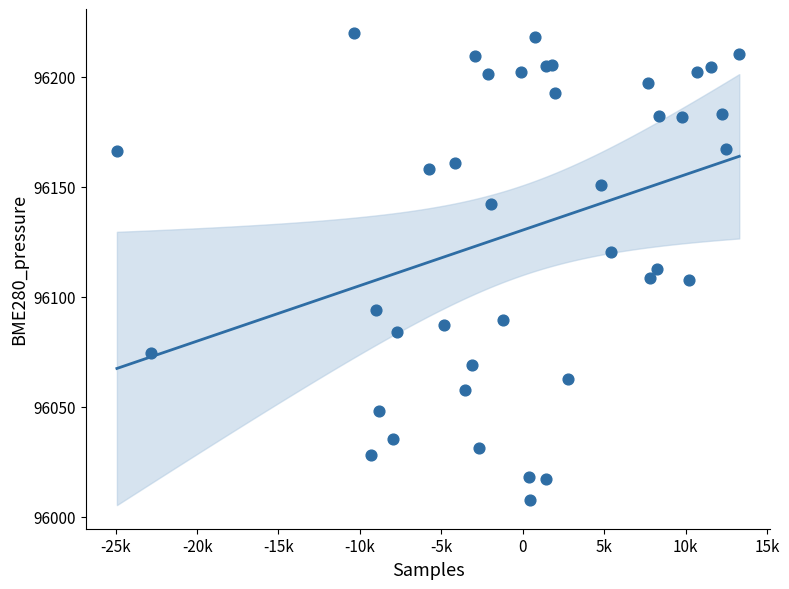

What is the range of X values (max minus min)?

38222.0